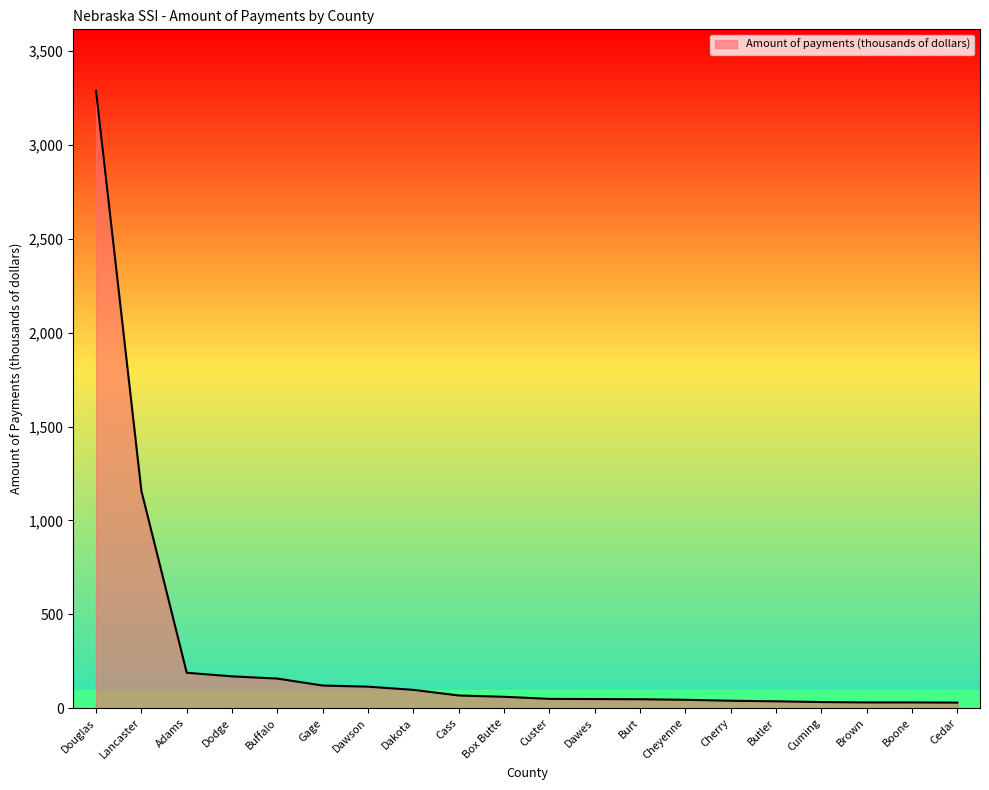

Where is the data nearest to the value 1658?

Lancaster